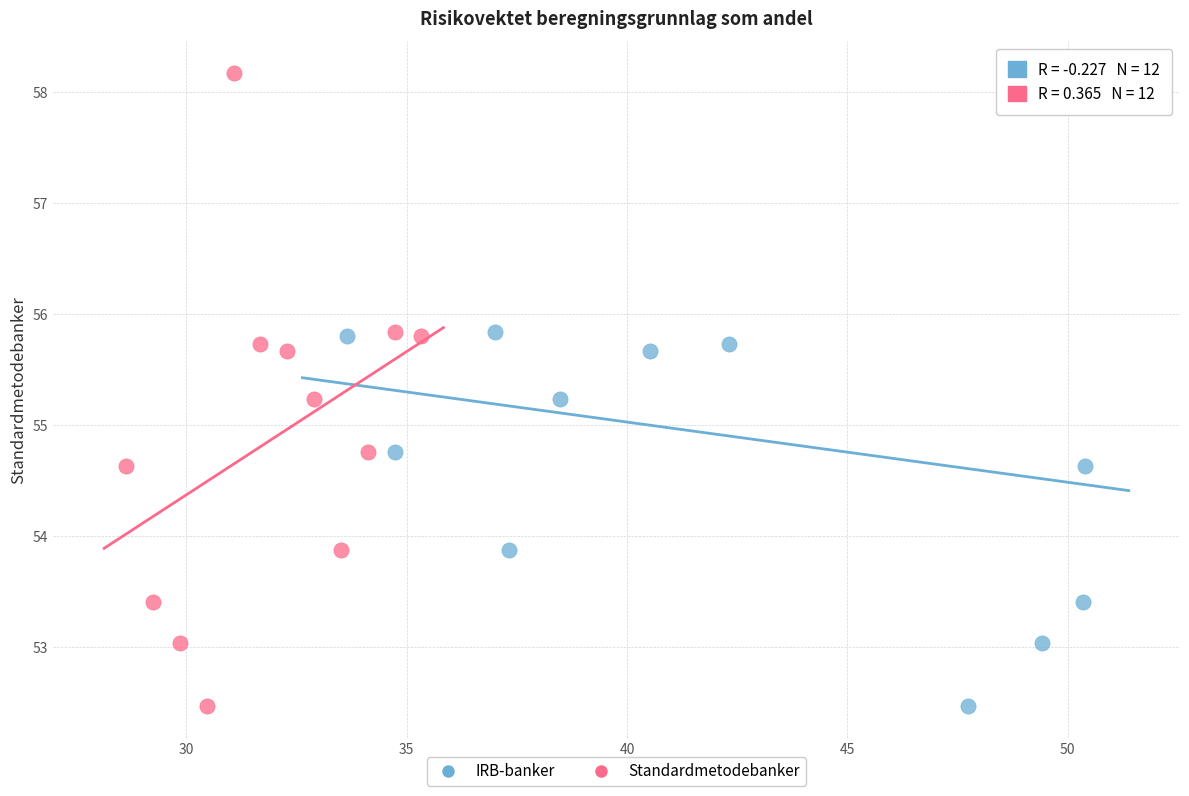

What are all the series names shown in the legend?

IRB-banker, Standardmetodebanker